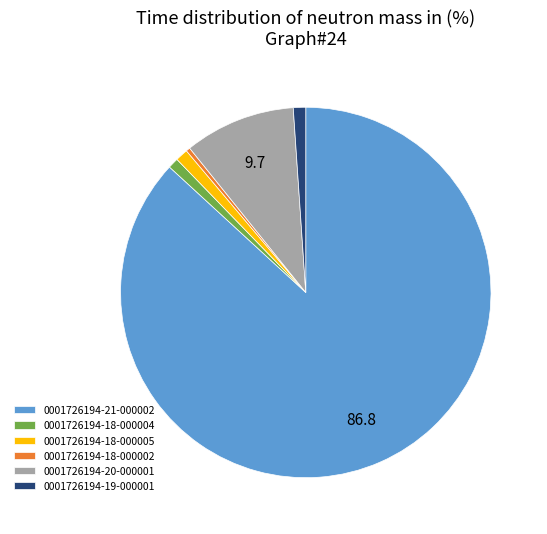

Do 0001726194-19-000001 and 0001726194-21-000002 together represent more than half of the pie?

Yes